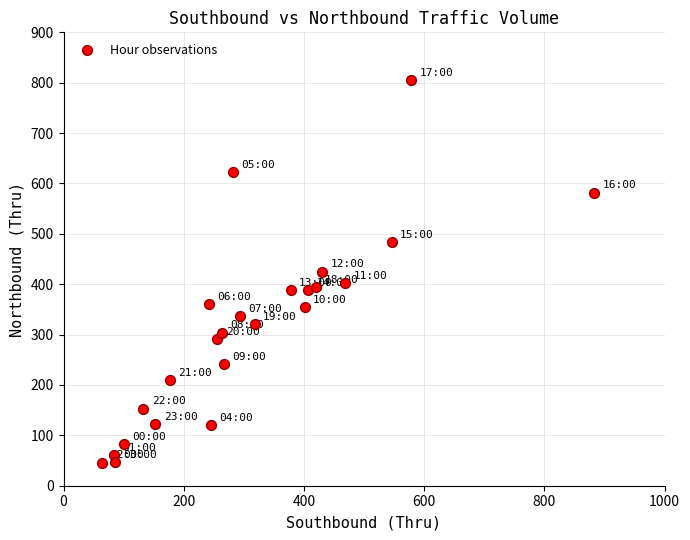

What is the range of Y values (max minus min)?

760